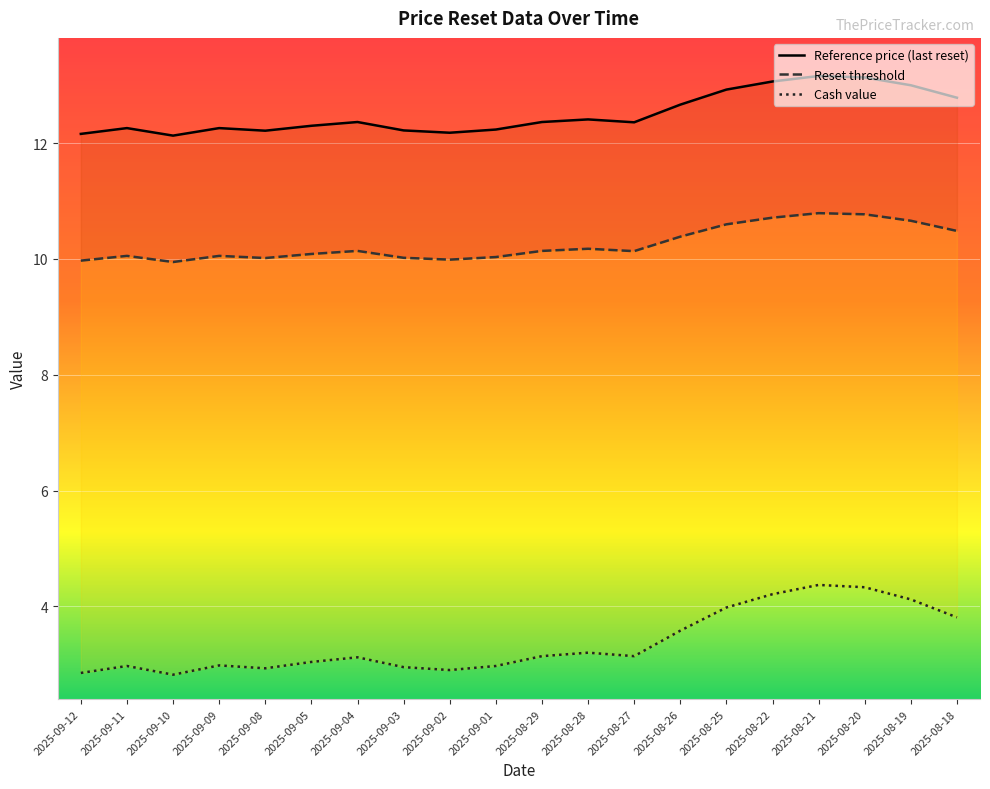

Reading right to left, what are all the values shown in this chart?

Reference price (last reset): 12.8	13.0	13.1	13.2	13.1	12.9	12.7	12.4	12.4	12.4	12.2	12.2	12.2	12.4	12.3	12.2	12.3	12.1	12.3	12.2
Reset threshold: 10.5	10.7	10.8	10.8	10.7	10.6	10.4	10.1	10.2	10.1	10.0	10.0	10.0	10.1	10.1	10.0	10.1	9.9	10.1	10.0
Cash value: 3.8	4.1	4.3	4.4	4.2	4.0	3.6	3.1	3.2	3.1	3.0	2.9	3.0	3.1	3.0	2.9	3.0	2.8	3.0	2.9